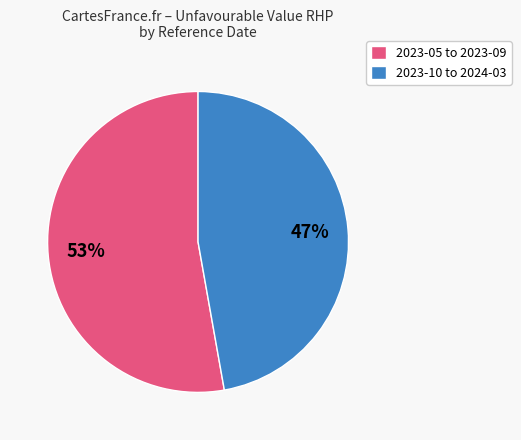

To the nearest percent, what is the difference between the largest and smallest slice percentages?

6%